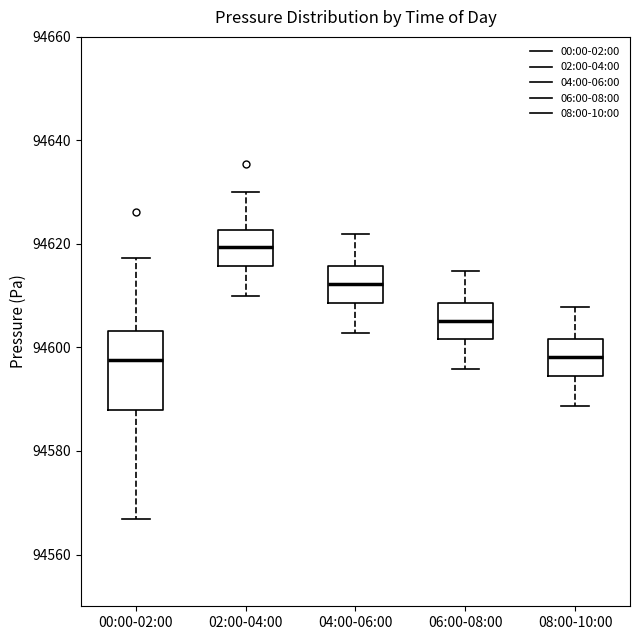

Reading left to right, transcribe this box plot: for each box, give where its median line is, the range the box spans, and where its two whiskers end, as read against the y-axis. The values are not printed on the chart, so give them approximately, as read against the axis.

00:00-02:00: median 94598, box 94588 to 94604, whiskers 94566 to 94618
02:00-04:00: median 94620, box 94616 to 94622, whiskers 94610 to 94630
04:00-06:00: median 94612, box 94608 to 94616, whiskers 94602 to 94622
06:00-08:00: median 94606, box 94602 to 94608, whiskers 94596 to 94614
08:00-10:00: median 94598, box 94594 to 94602, whiskers 94588 to 94608